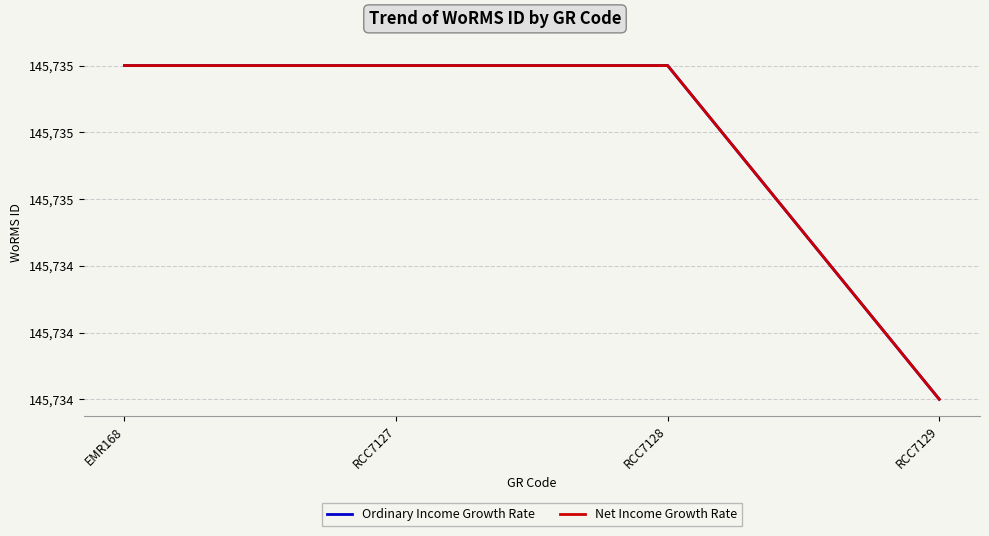

True or false: Net Income Growth Rate has a value of 145734 at RCC7129.

True